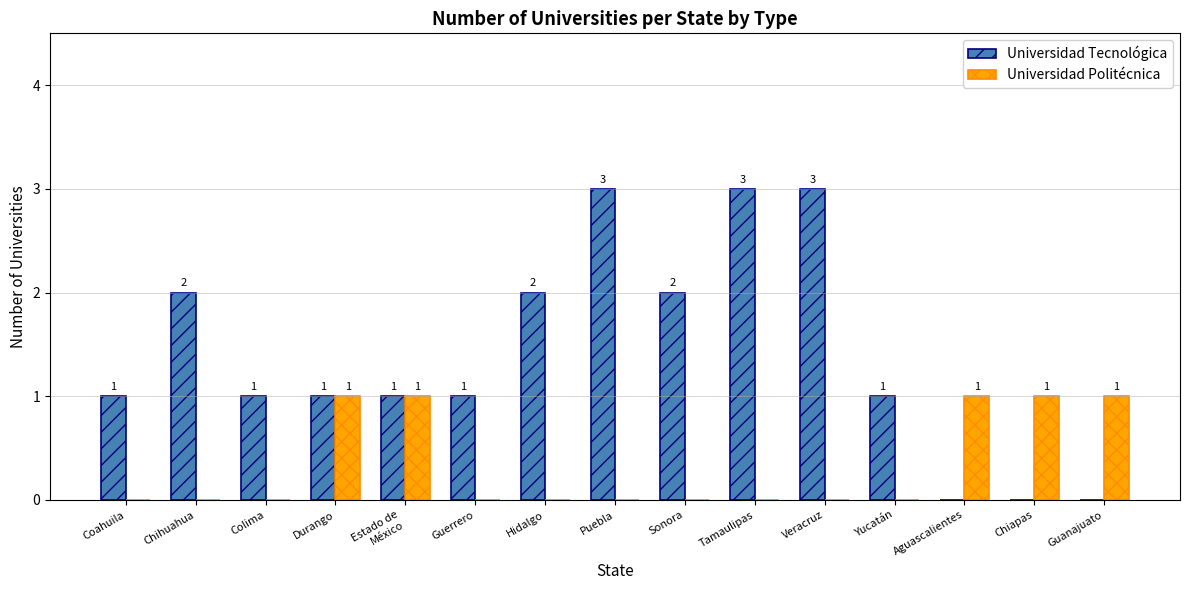

Which series changed the most between Coahuila and Veracruz?

Universidad Tecnológica